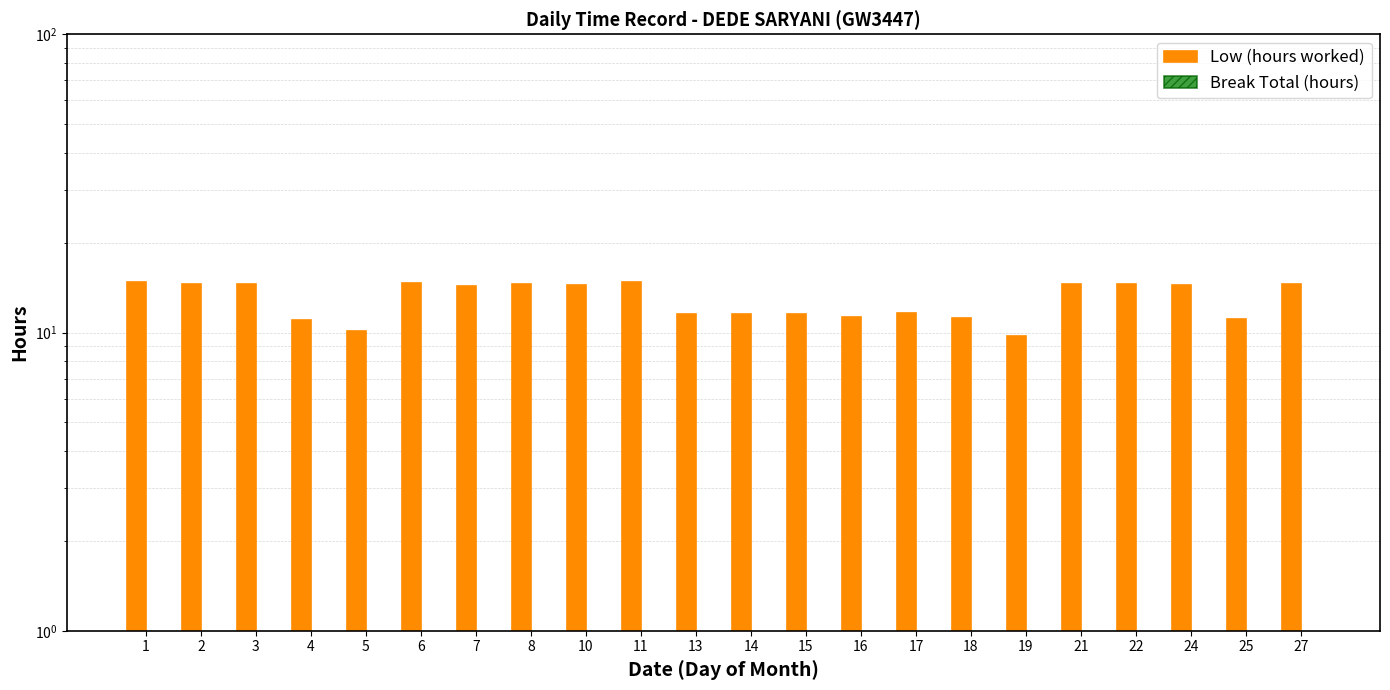

Which has a higher value, 3 or 6?

6